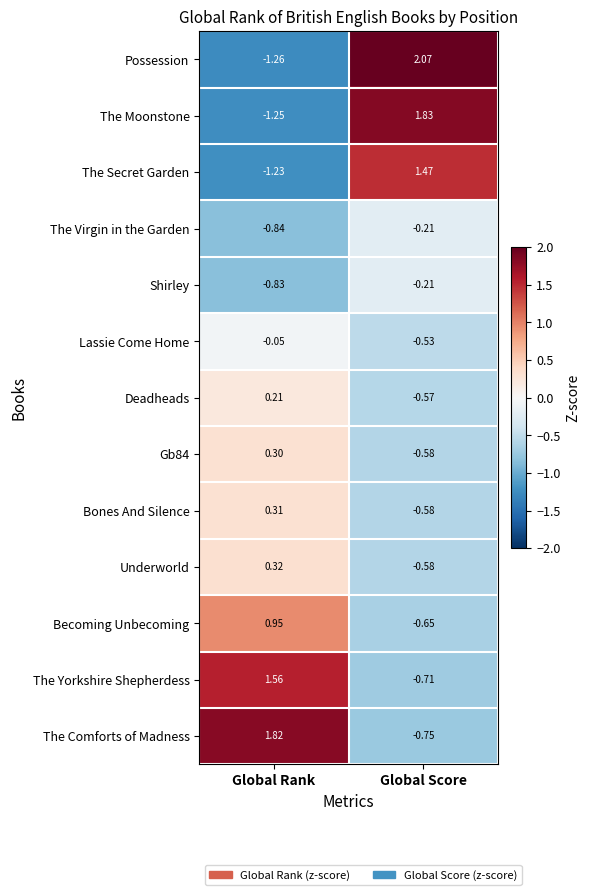

Which series has the widest spread of values?

Possession